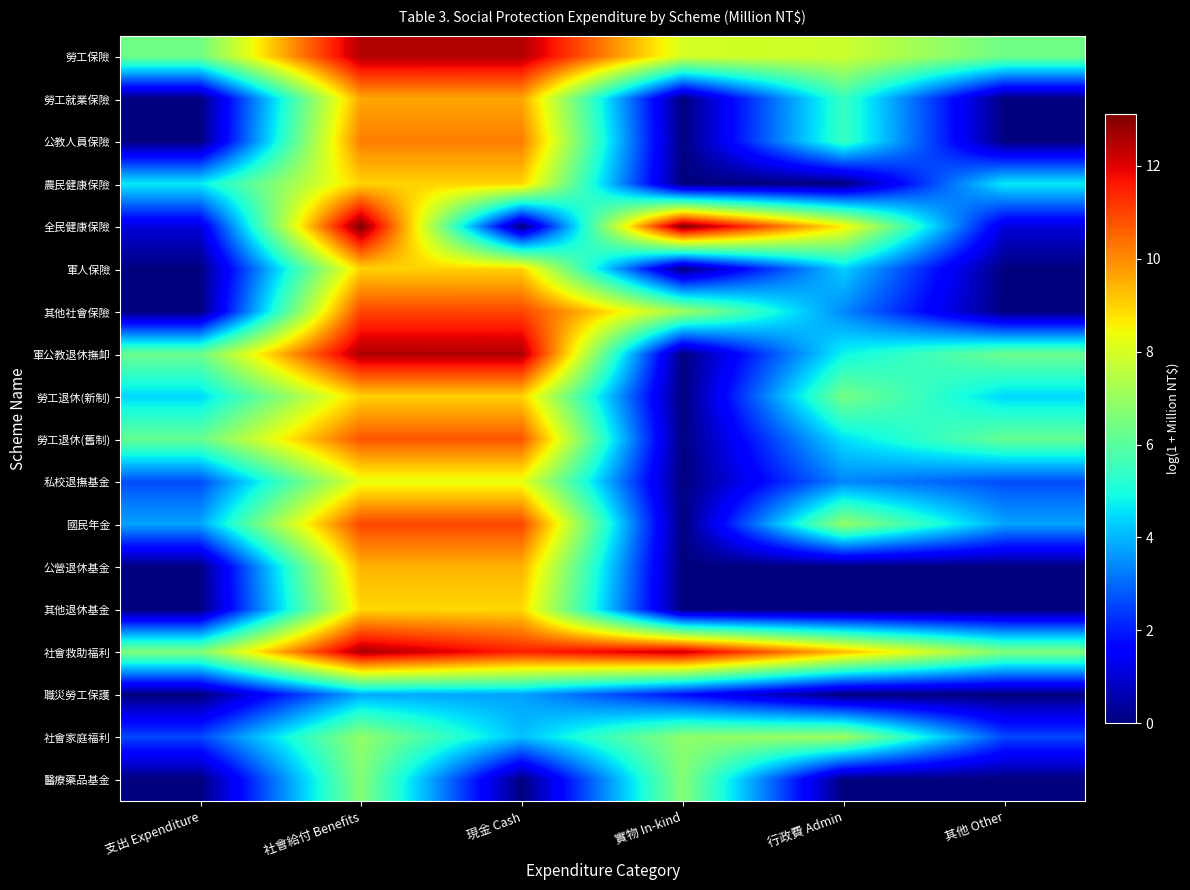

How many data points does each series have?

6